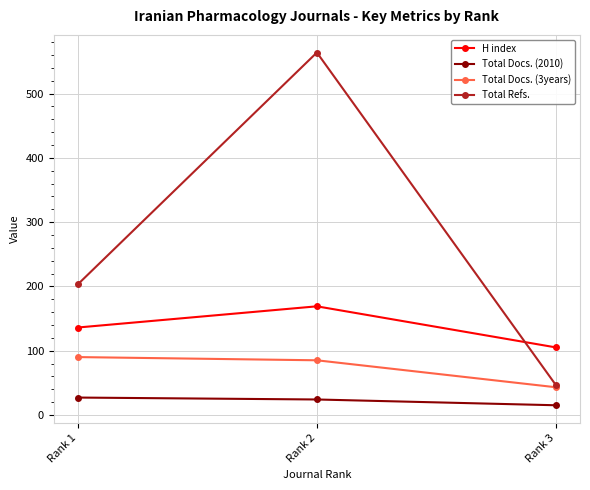

Which series has the widest spread of values?

Total Refs.